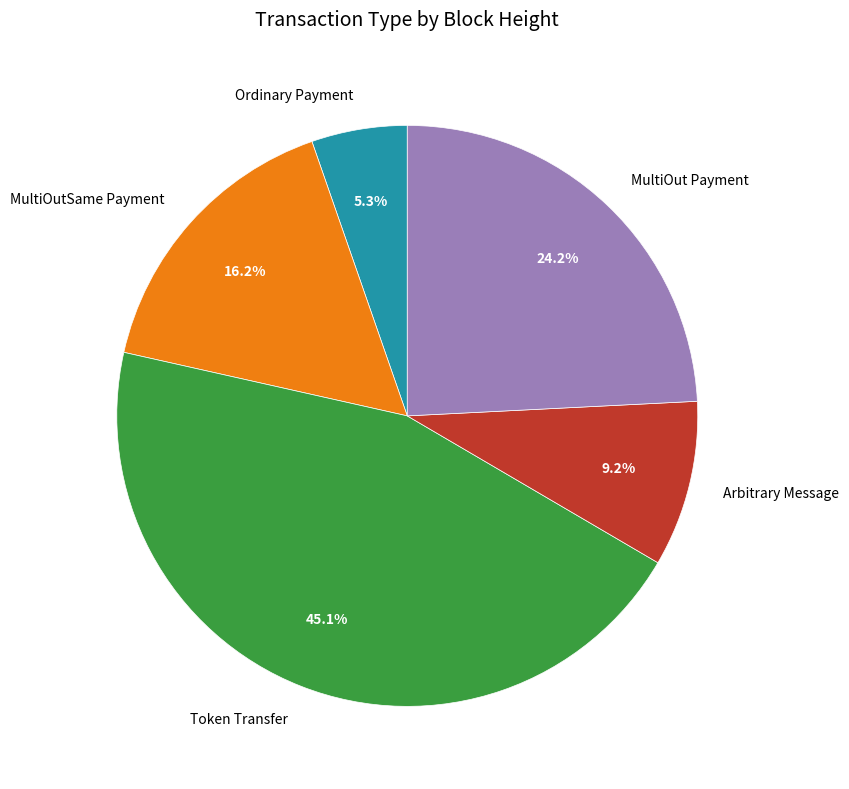

Which category has the biggest portion of the pie?

Token Transfer